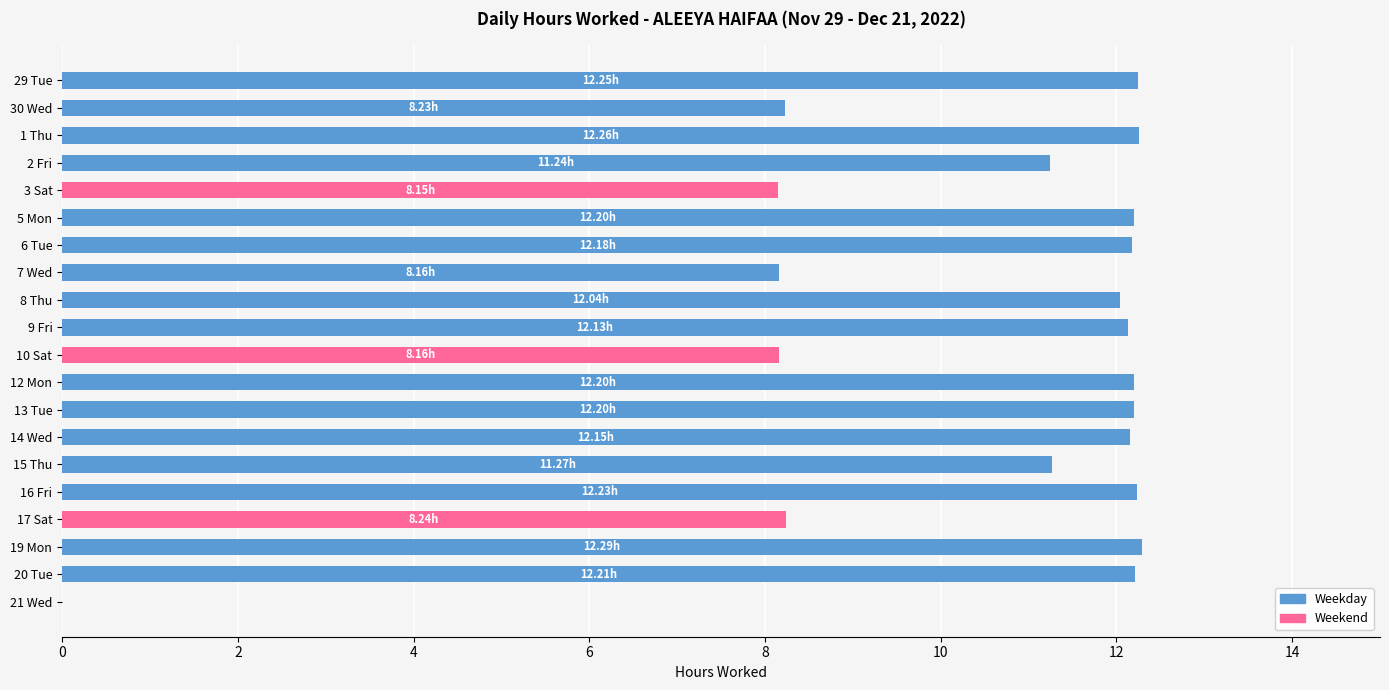

Which has a higher value, 10 Sat or 20 Tue?

20 Tue